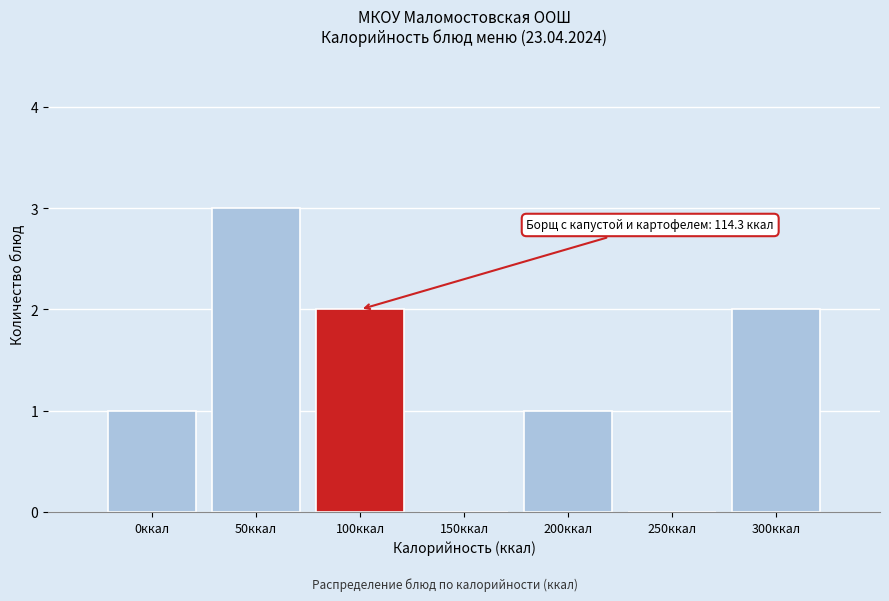

Reading left to right, list all the values displayed in this chart.

0ккал=1	50ккал=3	100ккал=2	150ккал=0	200ккал=1	250ккал=0	300ккал=2